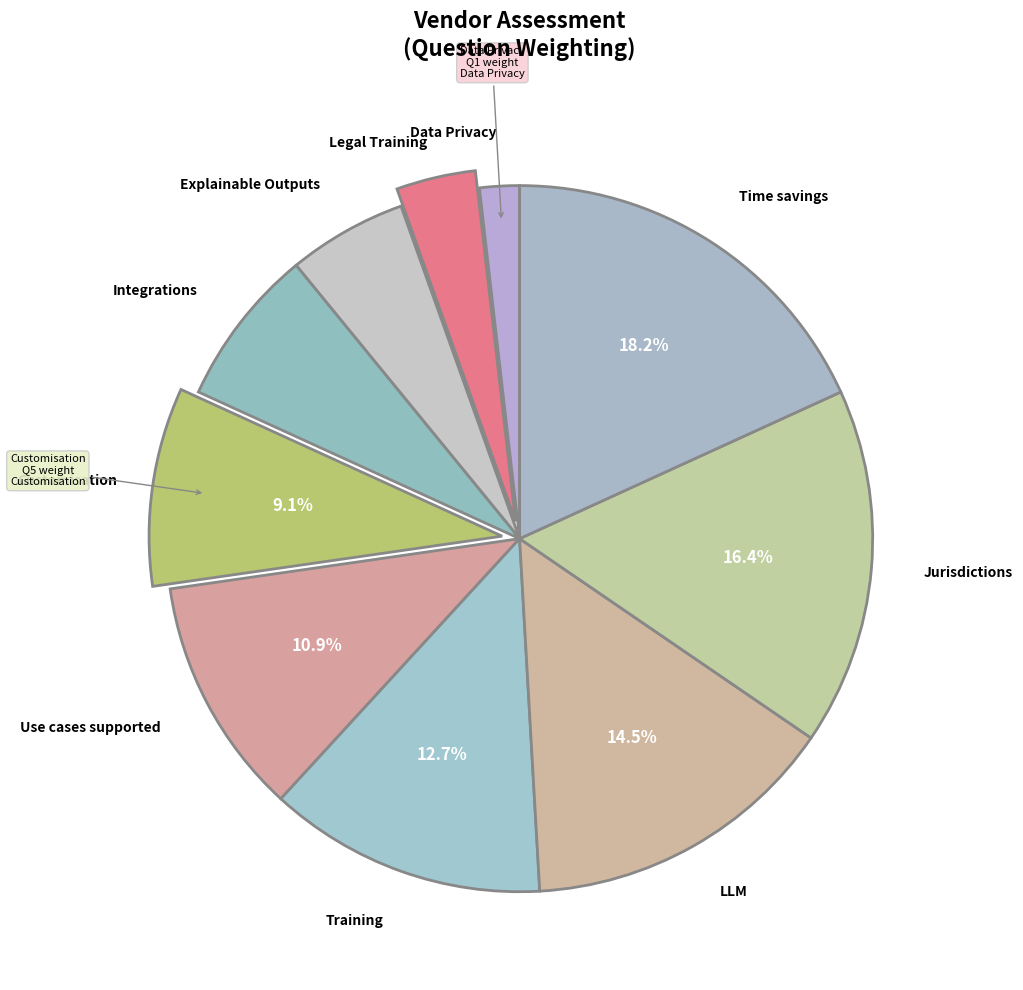

True or false: Integrations accounts for 20% of the total.

False